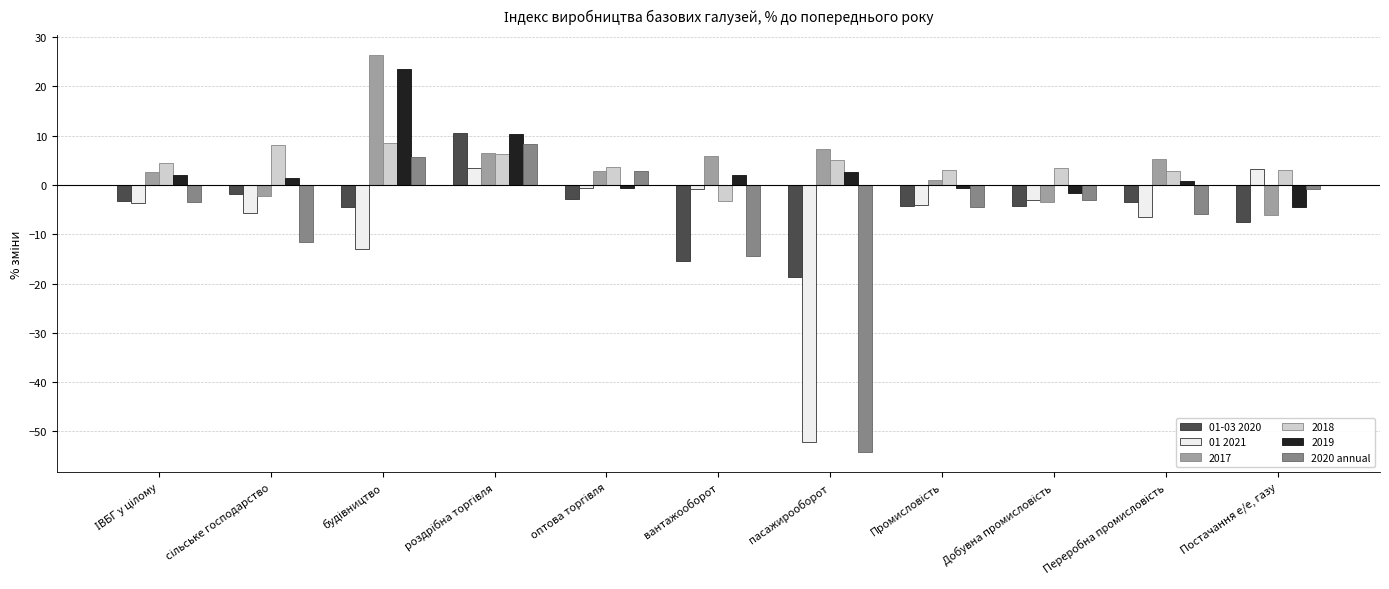

The value of 2019 at пасажирооборот is 2.6. True or false?

True